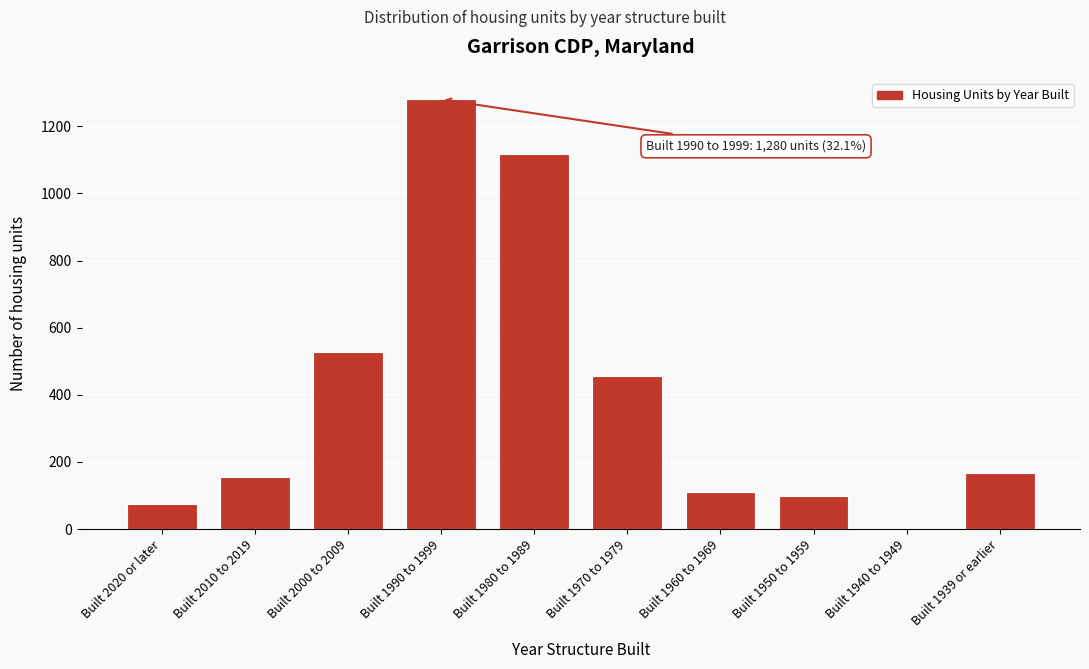

Reading left to right, transcribe all the data shown in this chart.

Built 2020 or later=74	Built 2010 to 2019=156	Built 2000 to 2009=527	Built 1990 to 1999=1280	Built 1980 to 1989=1117	Built 1970 to 1979=457	Built 1960 to 1969=110	Built 1950 to 1959=97	Built 1940 to 1949=0	Built 1939 or earlier=166